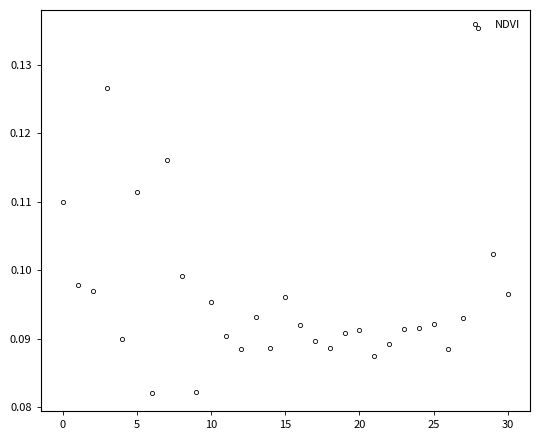

What is the sum of all values?

3.0